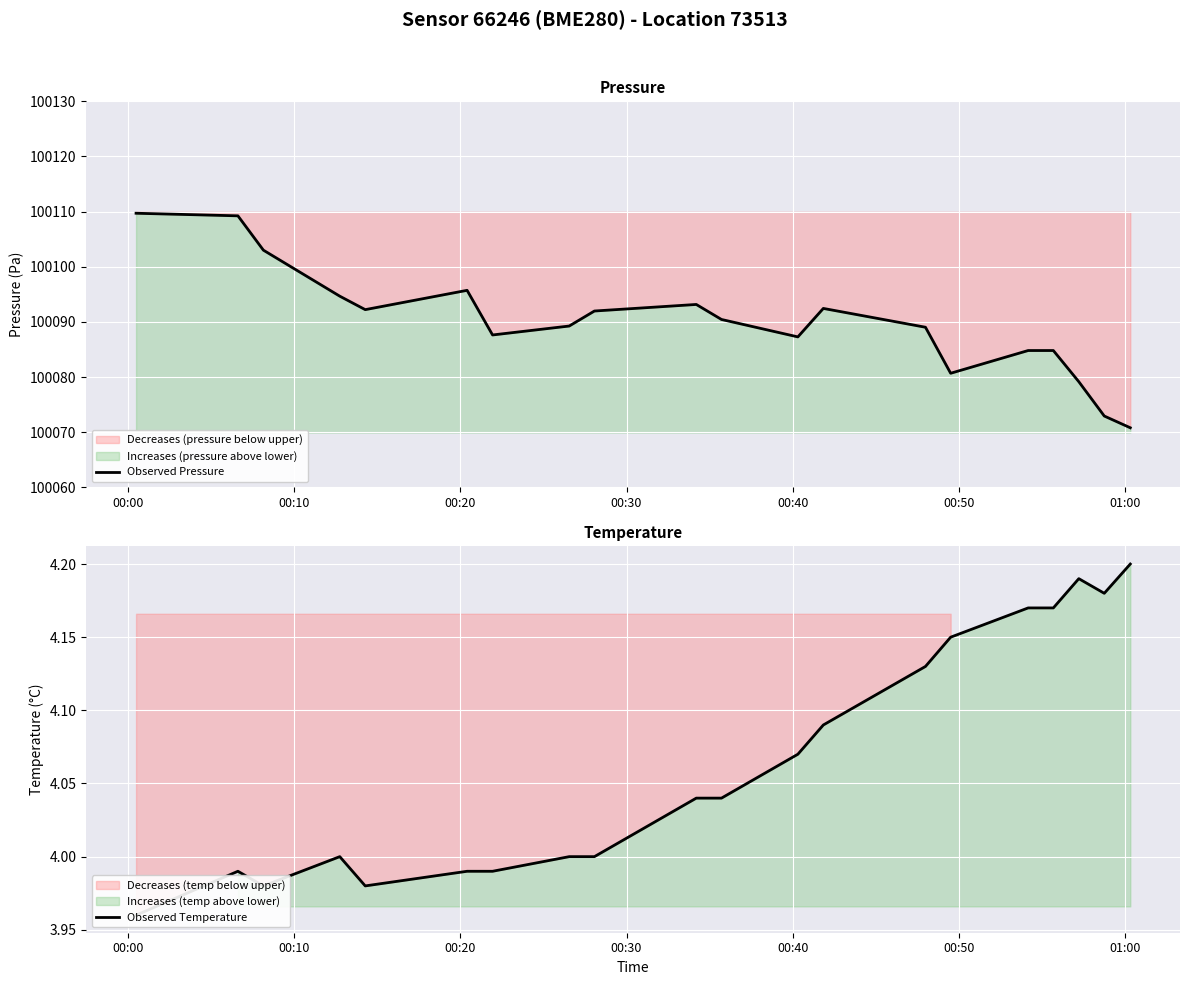

Where is Observed Temperature nearest to the value 4?

00:30